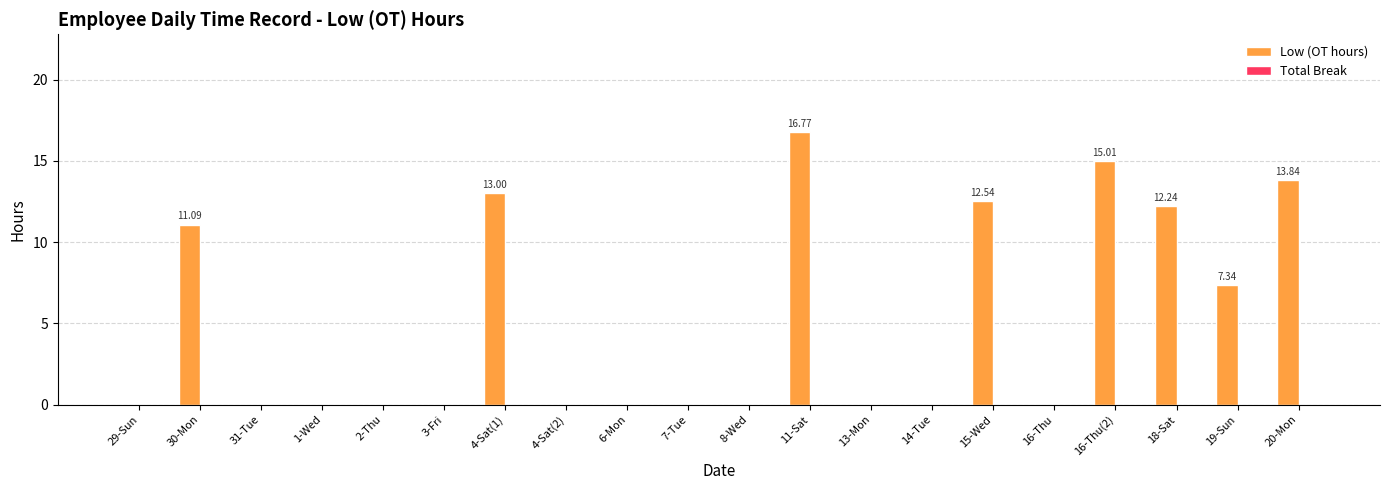

What is the sum of all values?

101.8